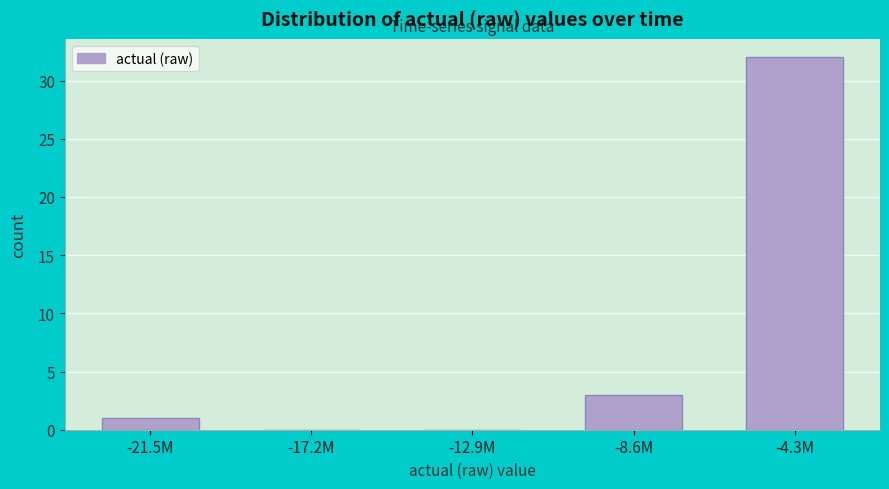

Reading left to right, extract all data points from this chart.

-21.5M=1	-17.2M=0	-12.9M=0	-8.6M=3	-4.3M=32